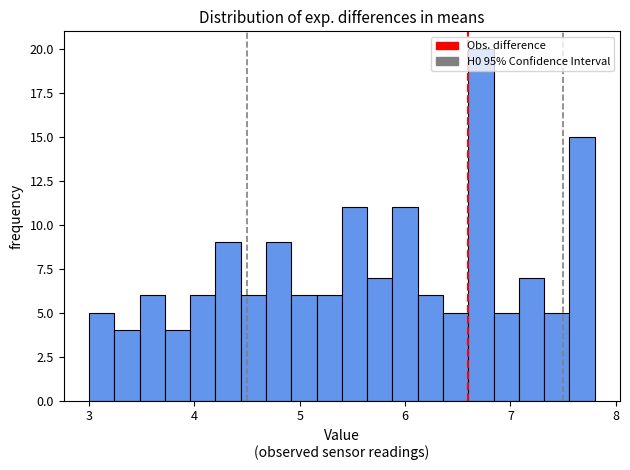

Read against the x-axis, roughly where is the centre of the tallest bar?

6.7